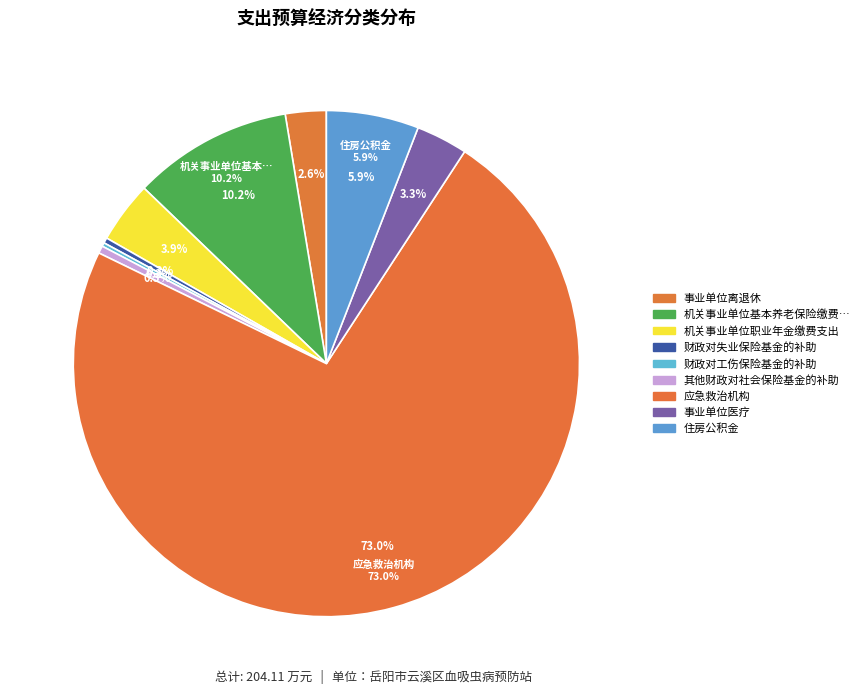

Which has a higher value, 应急救治机构 or 其他财政对社会保险基金的补助?

应急救治机构